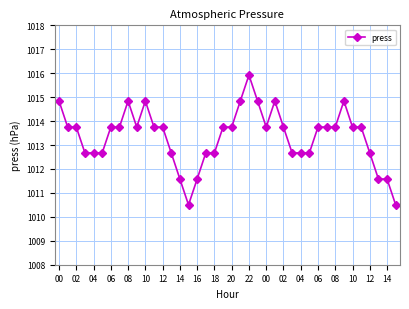

What is the value of the 30th point from the left?

1012.7